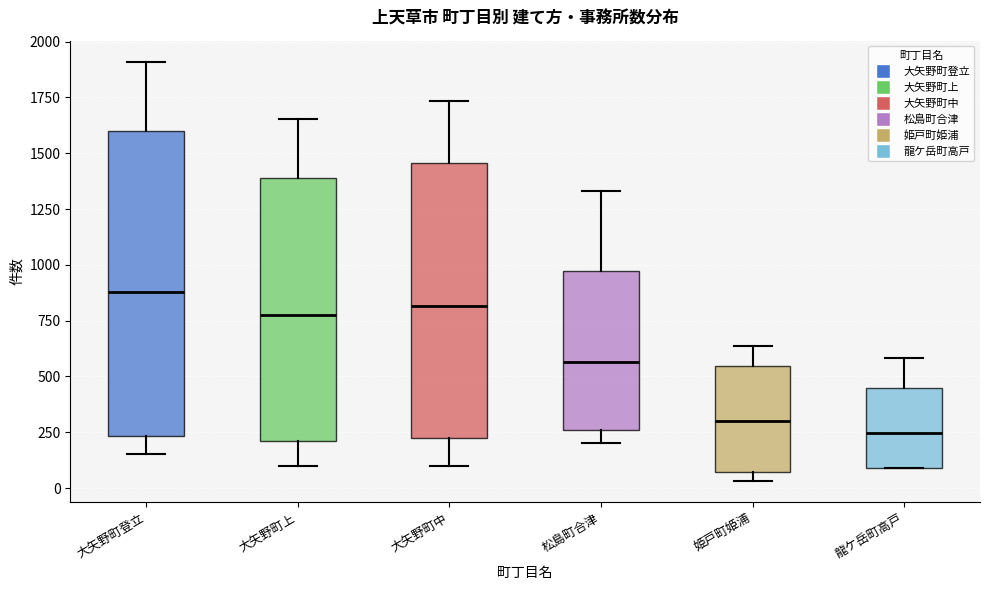

Which box is the tallest, from its lower edge to its upper edge?

大矢野町登立